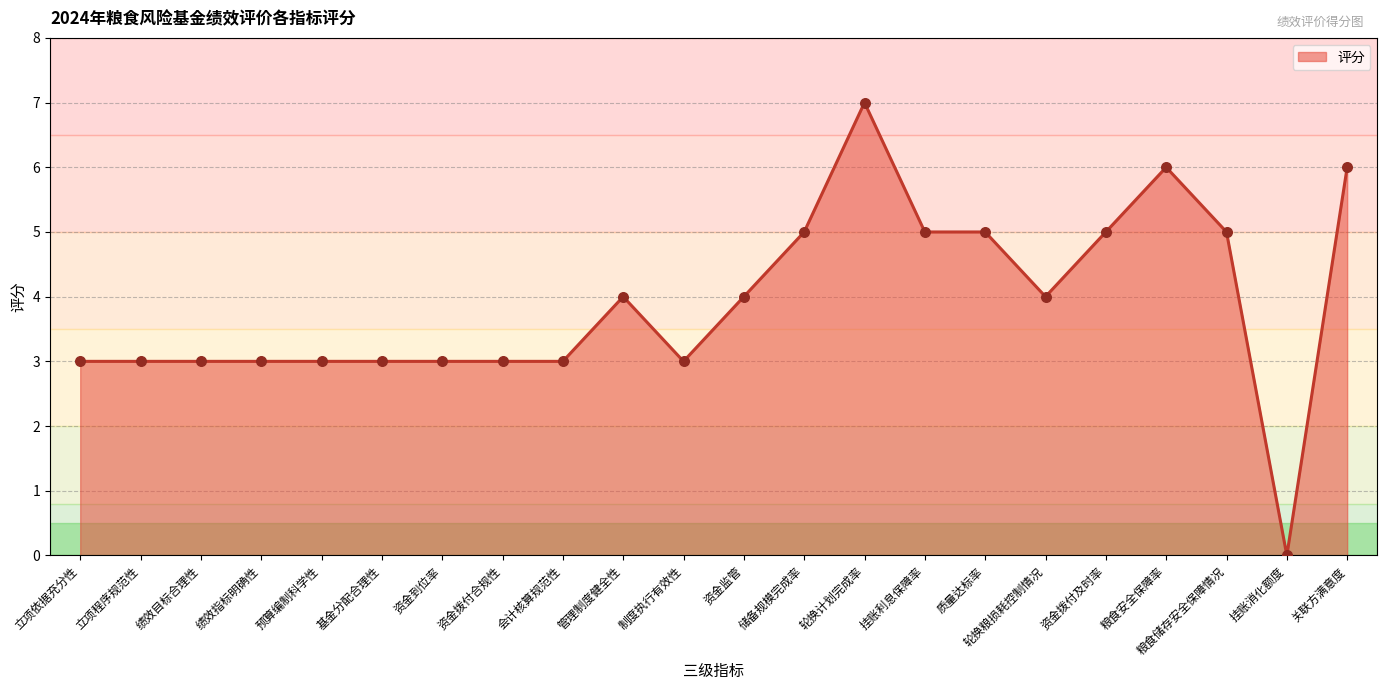

What is the change in value from 制度执行有效性 to 质量达标率?

+2